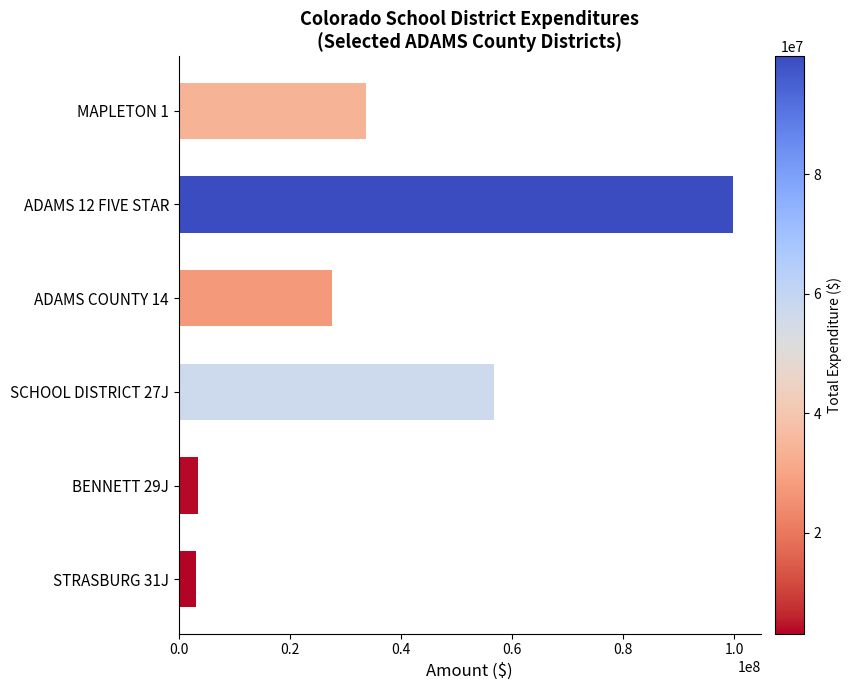

At which category does the chart reach its peak across all series?

ADAMS 12 FIVE STAR